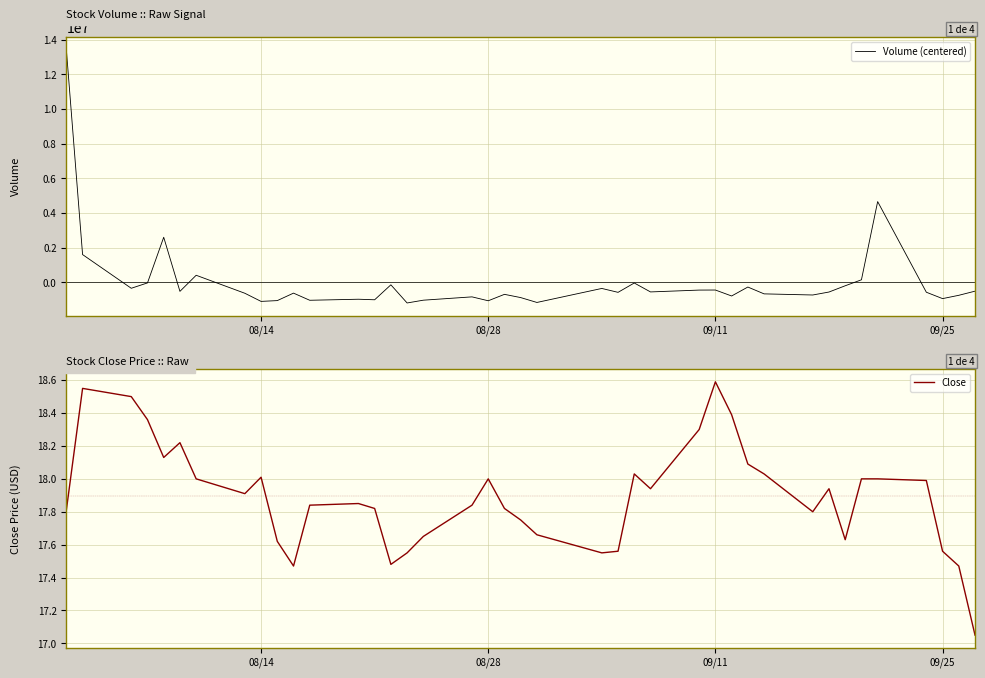

Reading left to right, transcribe all the data shown in this chart.

Volume (centered): 13431937.5	1599937.5	-346262.5	-36262.5	2600237.5	-524162.5	404537.5	-633962.5	-1103762.5	-1057962.5	-626362.5	-1039062.5	-978962.5	-1010162.5	-146662.5	-1194862.5	-1034162.5	-842562.5	-1067862.5	-696662.5	-883862.5	-1164862.5	-356062.5	-581062.5	-41062.5	-557162.5	-450662.5	-447262.5	-791462.5	-274562.5	-669262.5	-734262.5	-563062.5	-201362.5	143237.5	4658837.5	-574562.5	-943262.5	-751862.5	-513362.5
Close: 17.8	18.5	18.5	18.4	18.1	18.2	18.0	17.9	18.0	17.6	17.5	17.8	17.9	17.8	17.5	17.5	17.6	17.8	18.0	17.8	17.8	17.7	17.5	17.6	18.0	17.9	18.3	18.6	18.4	18.1	18.0	17.8	17.9	17.6	18.0	18.0	18.0	17.6	17.5	17.0